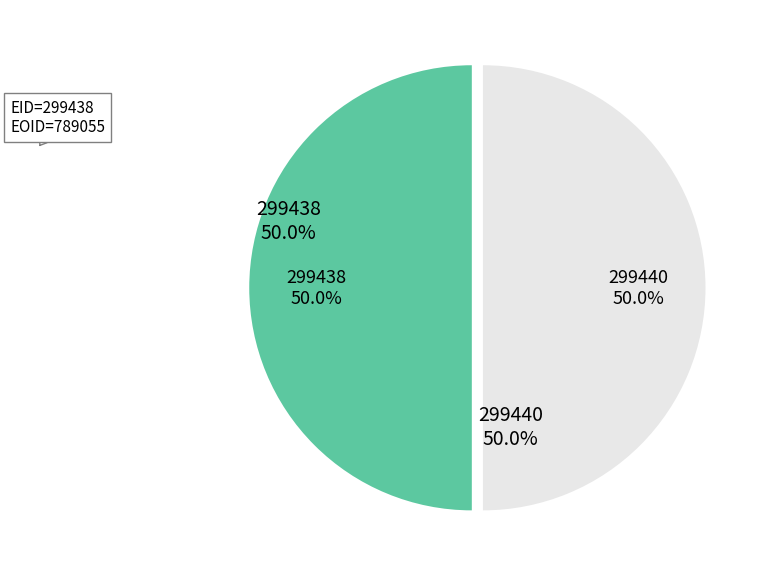

How many segments does this pie chart have?

2